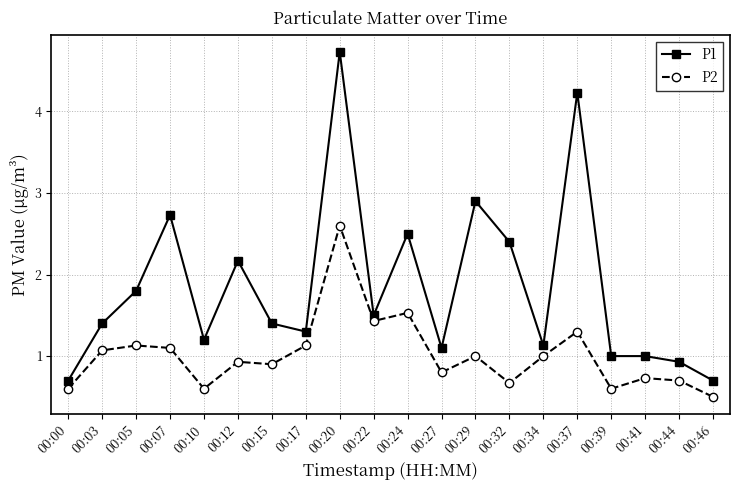

Which series has the largest range (max minus min)?

P1